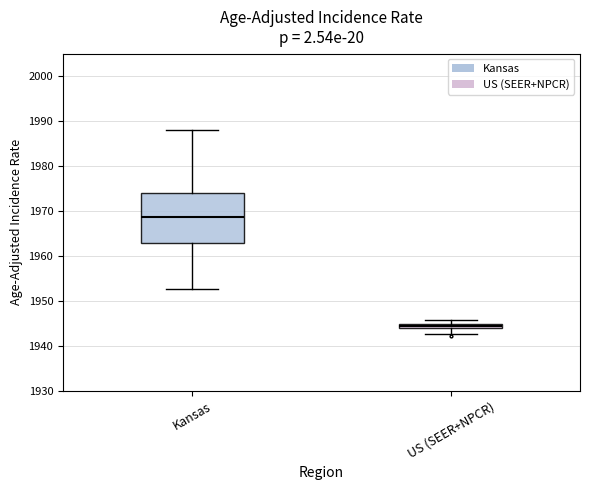

Where is the upper edge of the box for US (SEER+NPCR) on the y-axis? The values are not printed on the chart, so give them approximately, as read against the axis.

1945